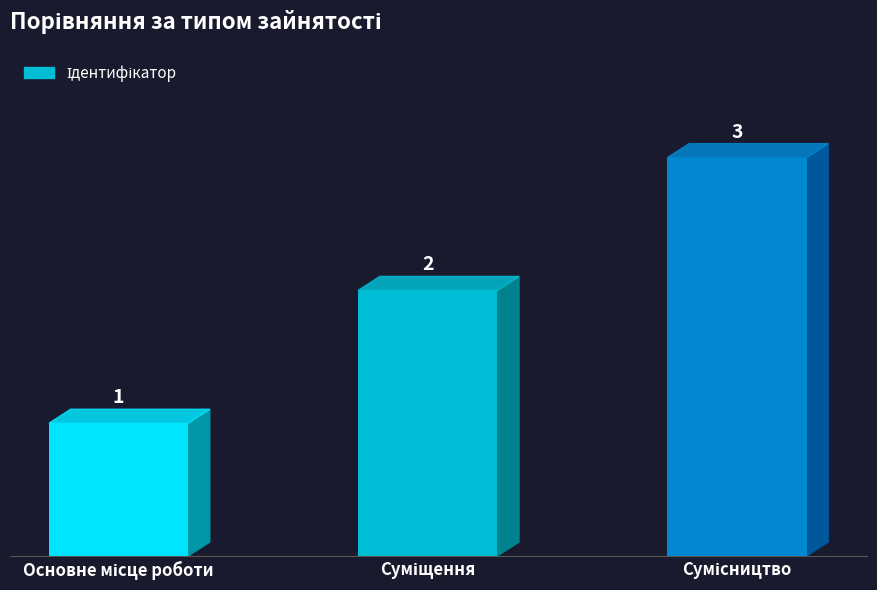

What is the greatest value displayed?

3